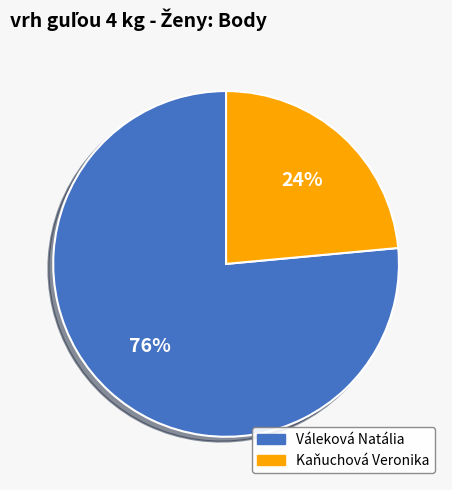

Rank the categories by value from lowest to highest.

Kaňuchová Veronika, Váleková Natália